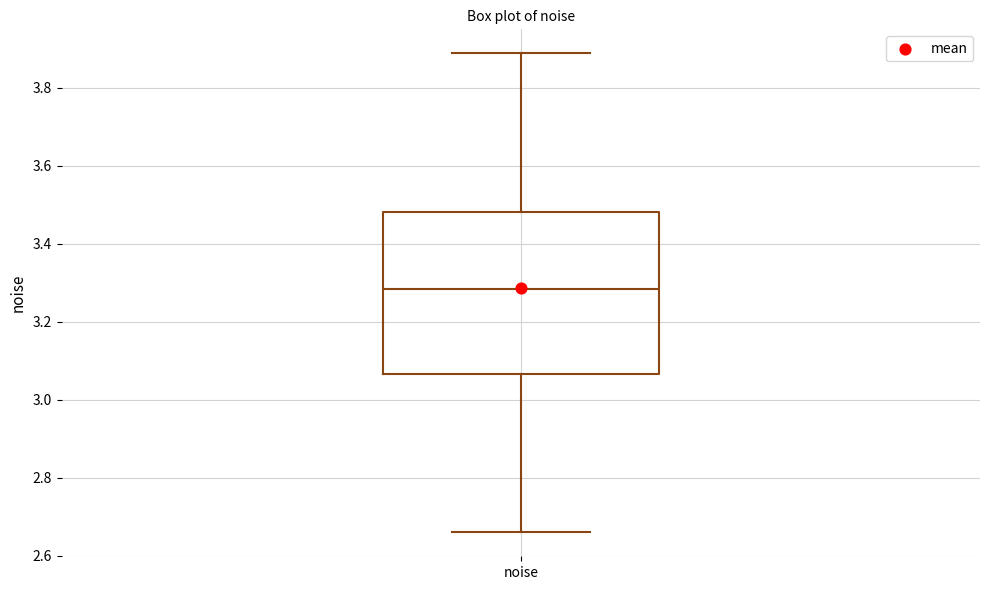

Read this box plot against the y-axis: the position of the median line, the range covered by the box, and the ends of both whiskers. The values are not printed on the chart, so give them approximately, as read against the axis.

median 3.28, box 3.06 to 3.48, whiskers 2.66 to 3.88